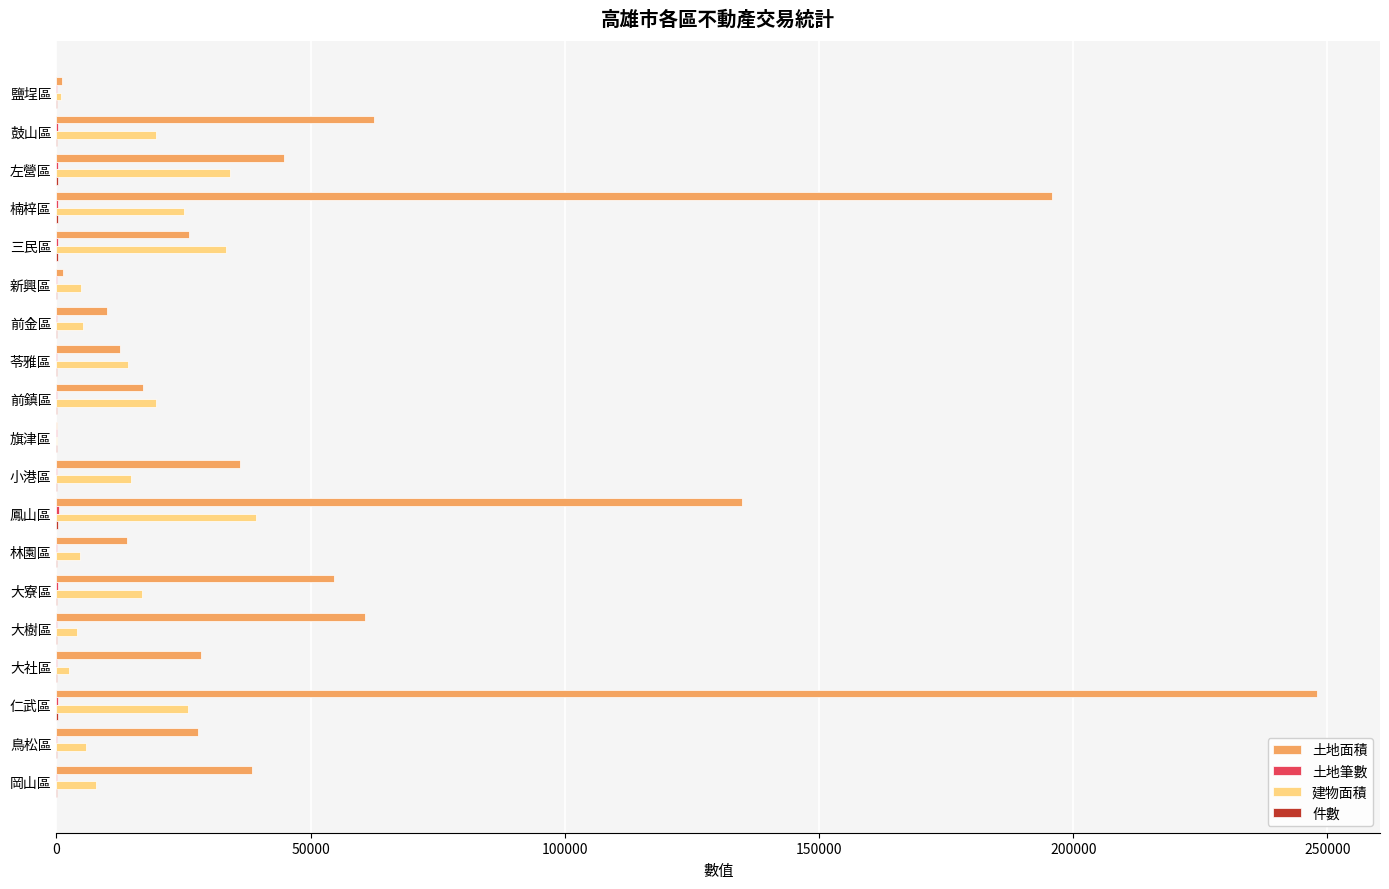

At which label is 土地面積 closest to 124007?

鳳山區